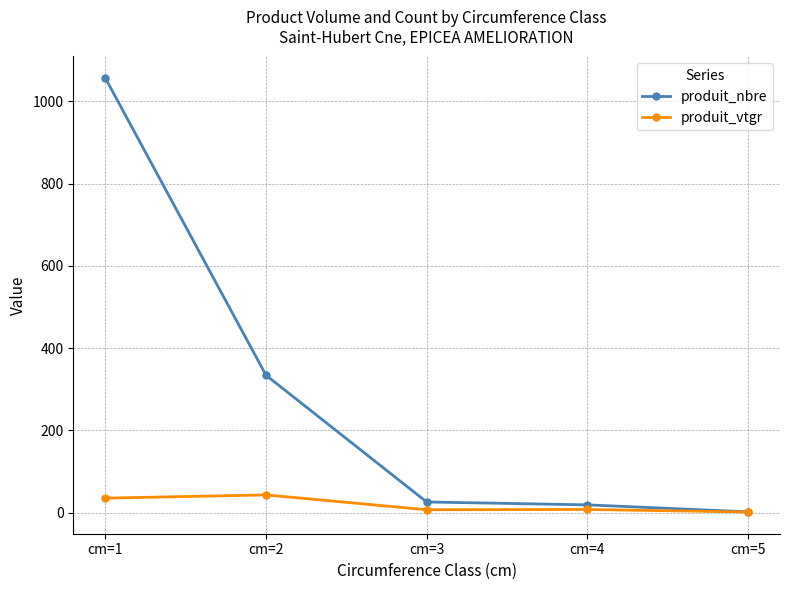

List the series in order of their peak value, lowest first.

produit_vtgr, produit_nbre